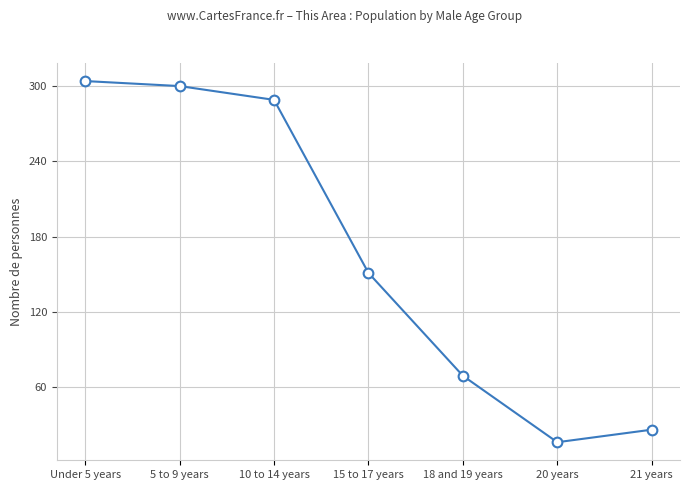

Approximately how many times larger is the value at 18 and 19 years compared to 21 years?

2.7